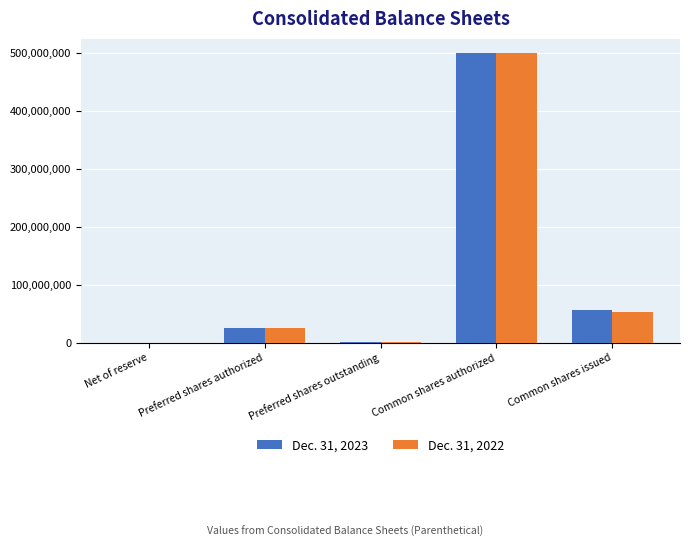

Does the chart contain stacked bars?

No